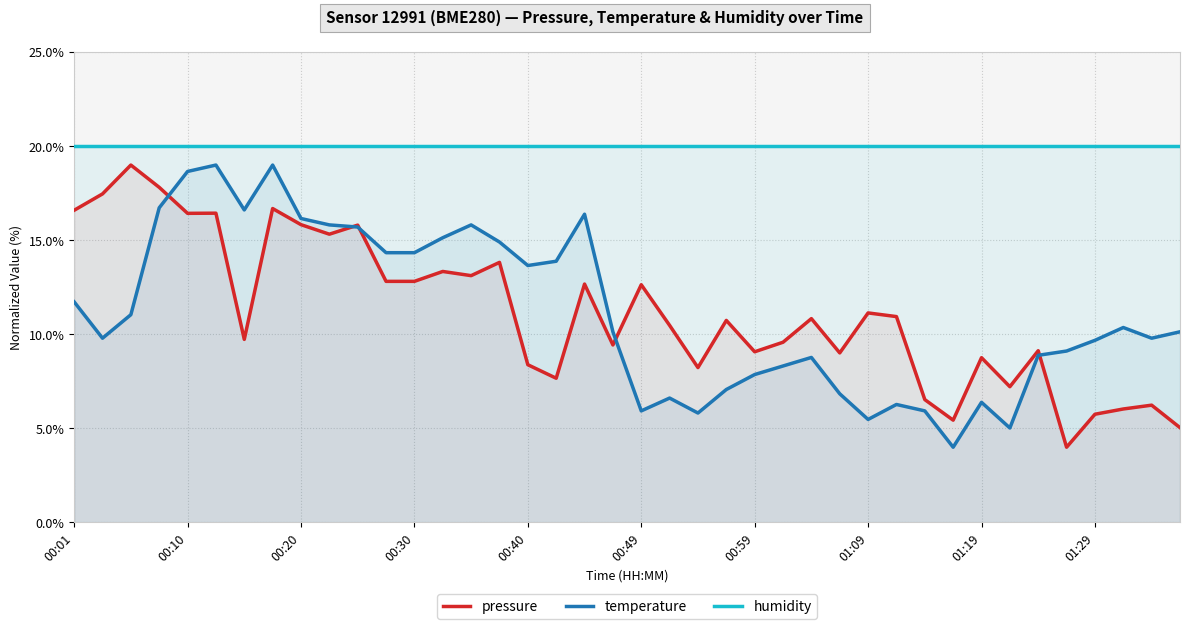

What is the minimum value for temperature?

4.0